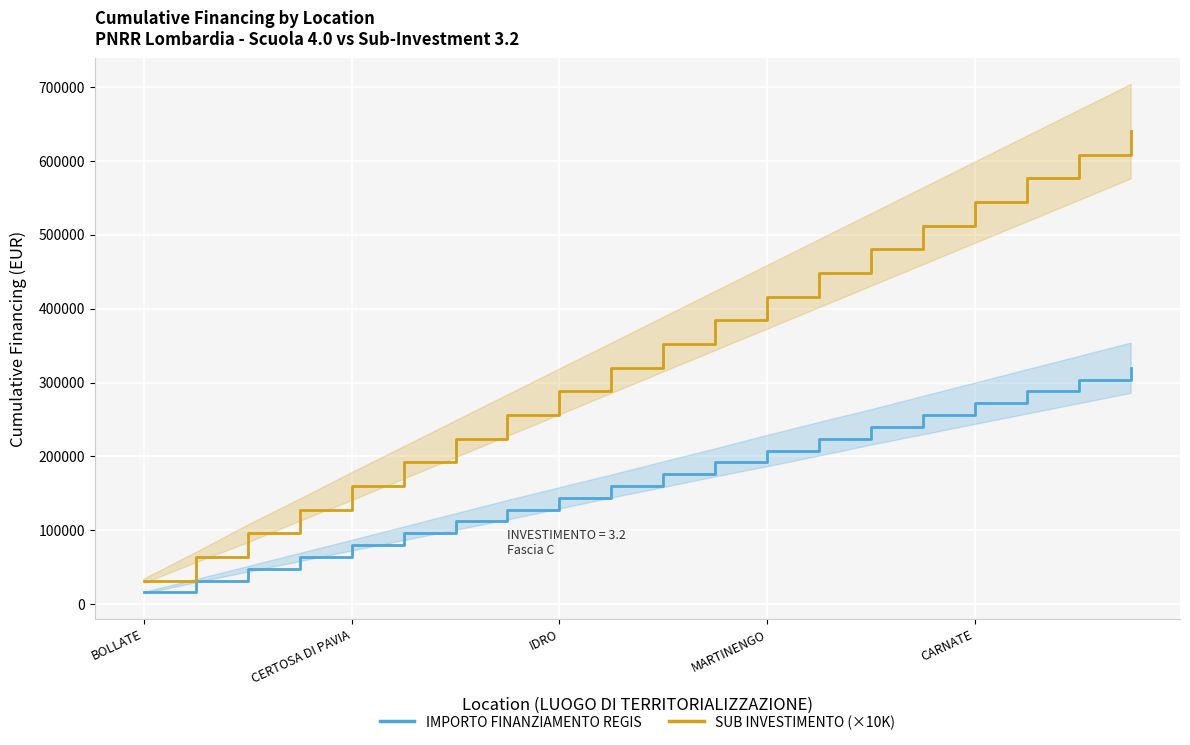

Rank the series at 11 from highest to lowest value.

SUB INVESTIMENTO (×10K), IMPORTO FINANZIAMENTO REGIS